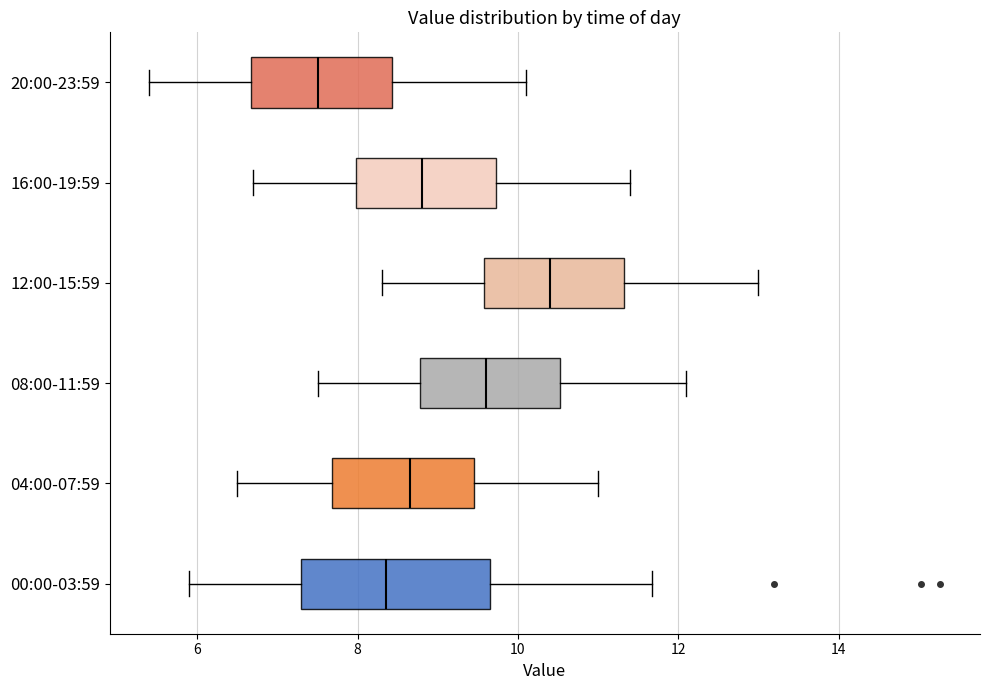

Which box is the widest, from its left edge to its right edge?

00:00-03:59